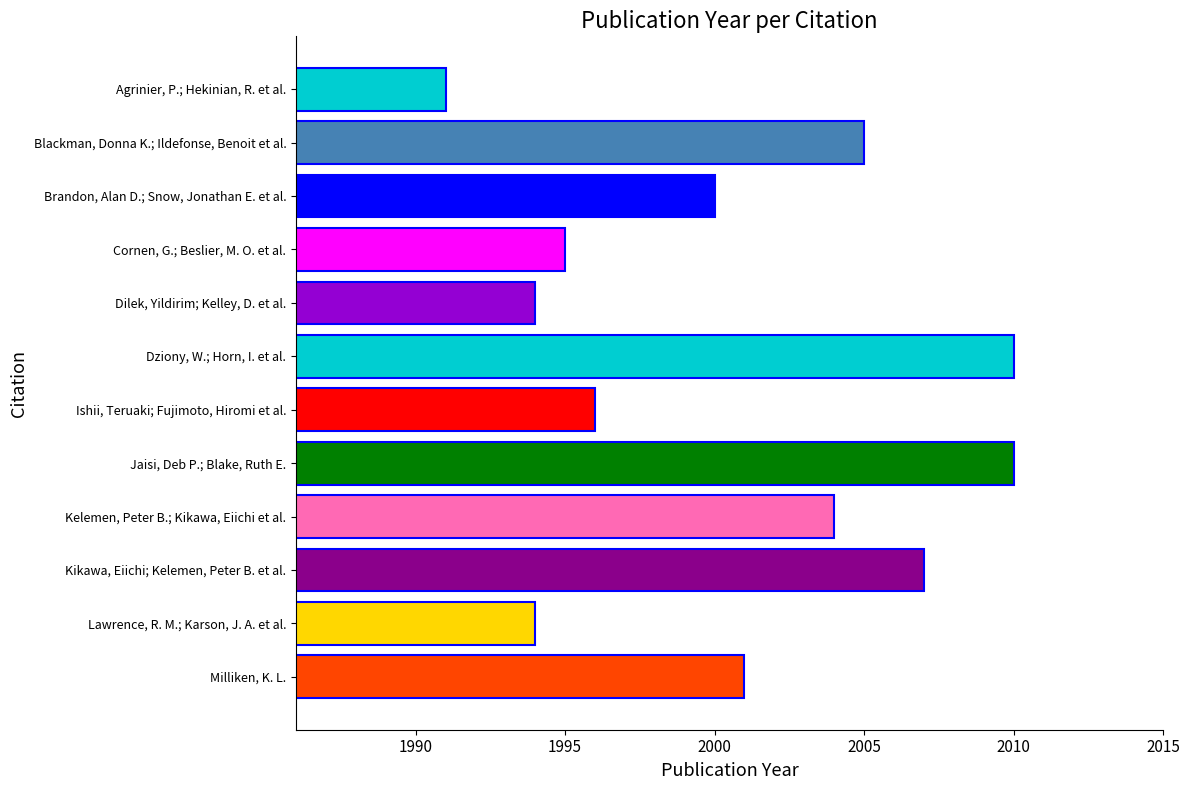

Is it true that the value at Cornen, G.; Beslier, M. O. et al. is 1995?

True